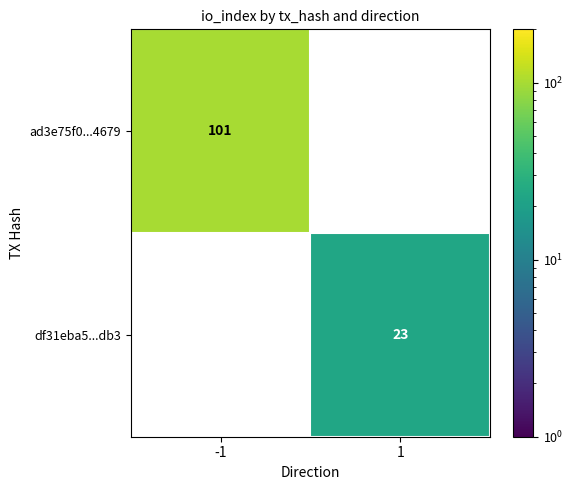

Which series has the largest range (max minus min)?

ad3e75f0...4679